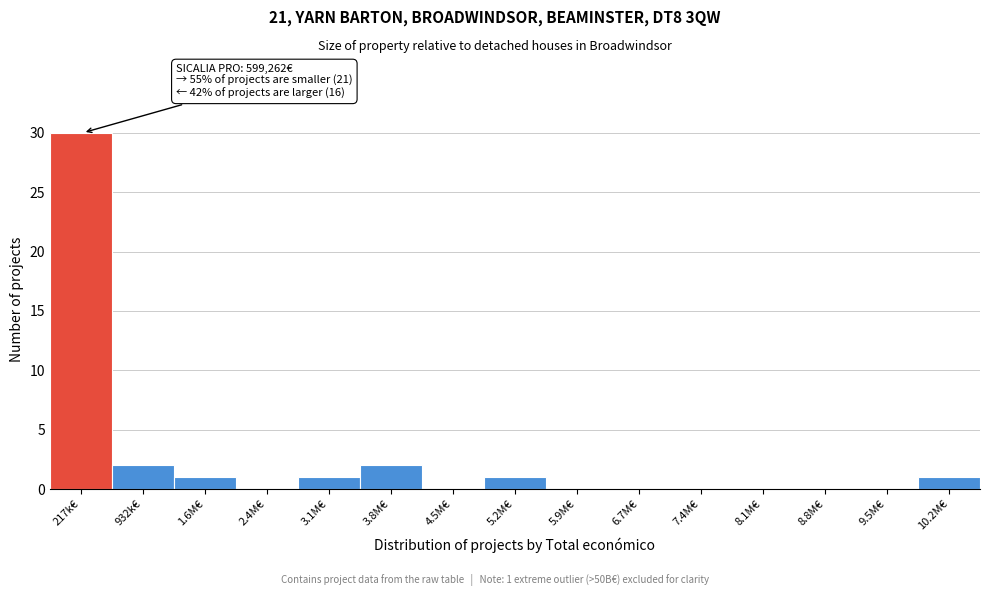

Reading right to left, list all the values displayed in this chart.

10.2M€=1	9.5M€=0	8.8M€=0	8.1M€=0	7.4M€=0	6.7M€=0	5.9M€=0	5.2M€=1	4.5M€=0	3.8M€=2	3.1M€=1	2.4M€=0	1.6M€=1	932k€=2	217k€=30